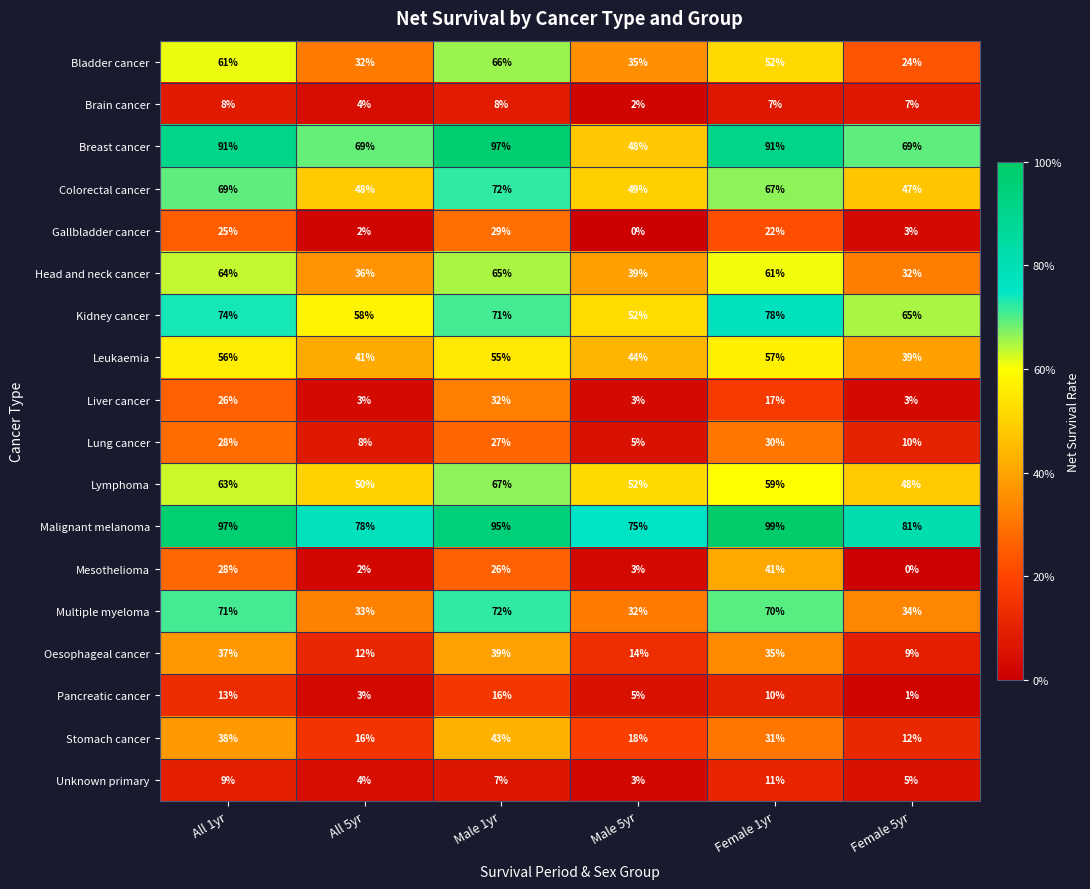

True or false: Lymphoma has a value of 63 at All 1yr.

True